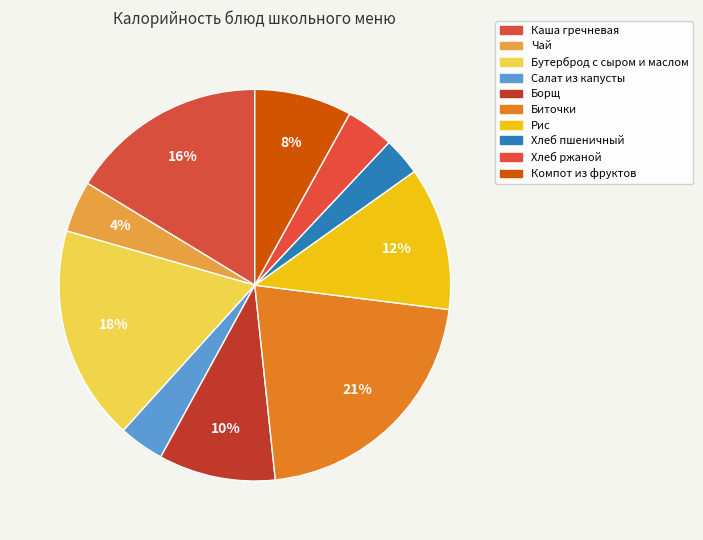

To the nearest percent, what is the average slice percentage?

10%